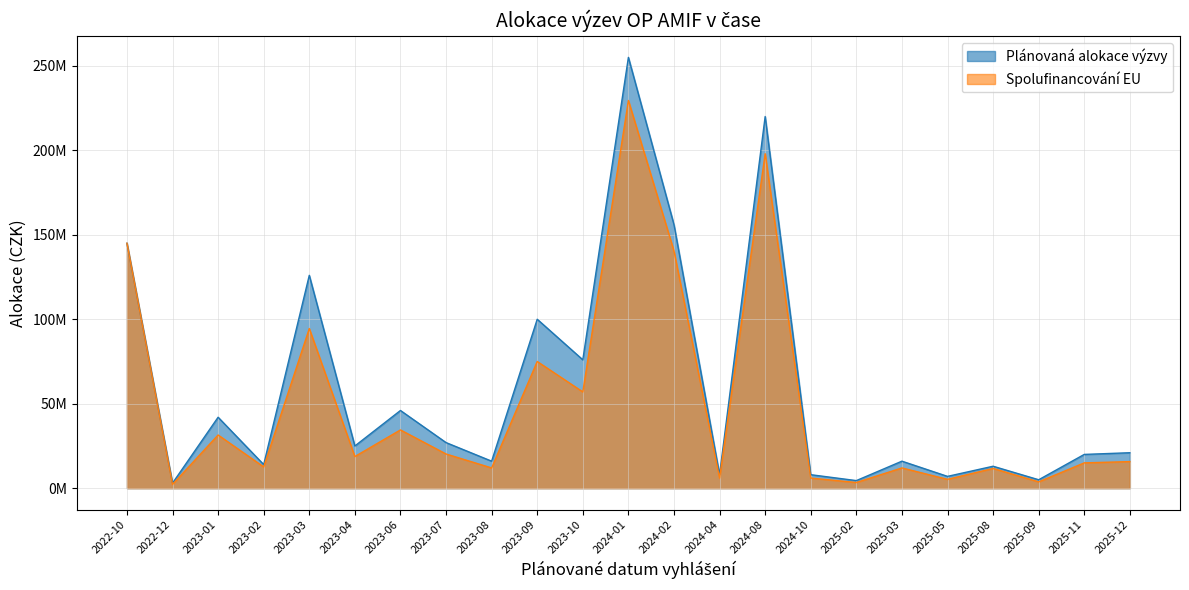

How many interior local peaks does the Plánovaná alokace výzvy series have?

8